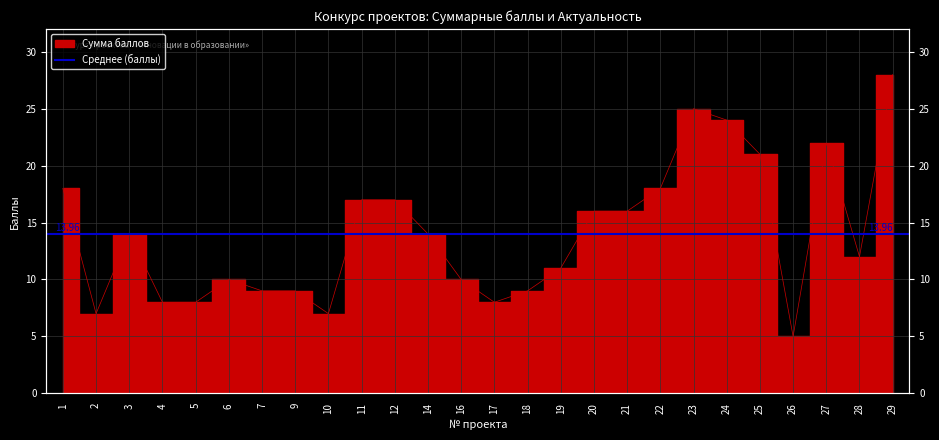

What is the smallest value displayed?

5